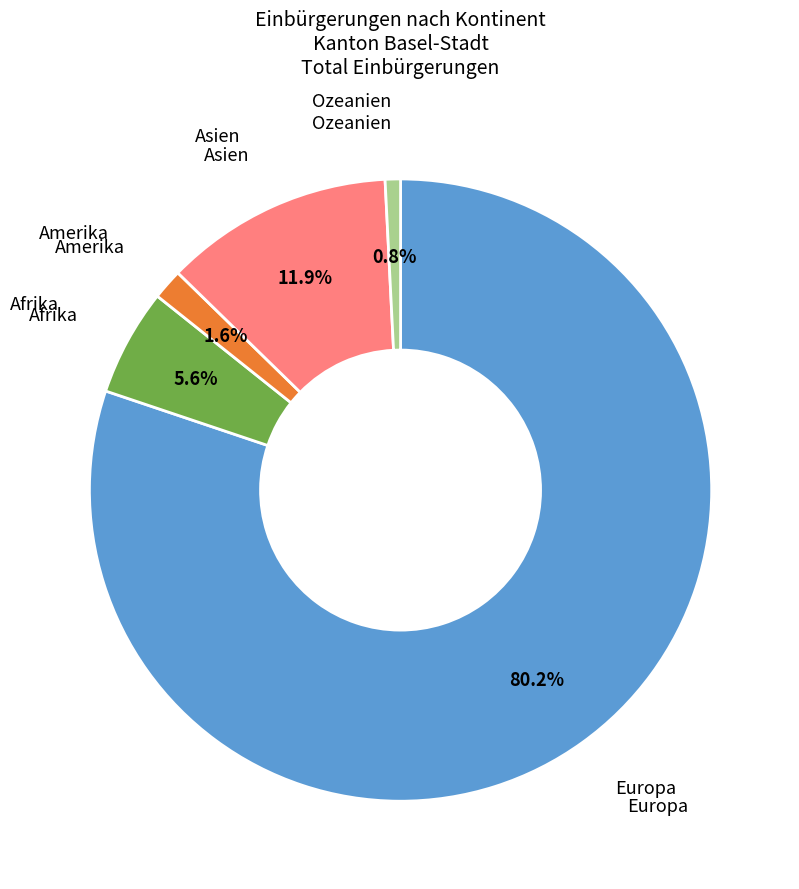

Is there a majority slice in this chart?

Yes